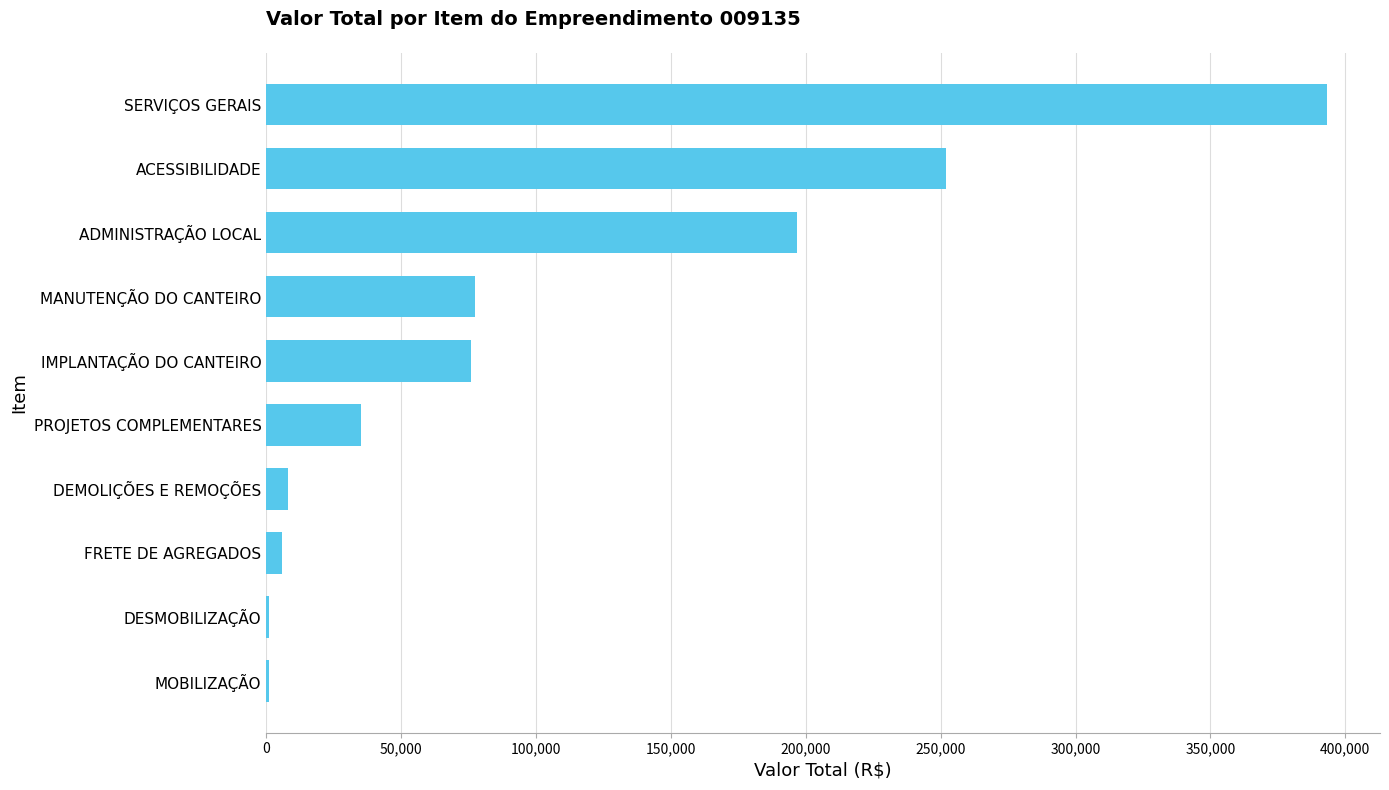

What is the change in value from PROJETOS COMPLEMENTARES to MANUTENÇÃO DO CANTEIRO?

+42185.1